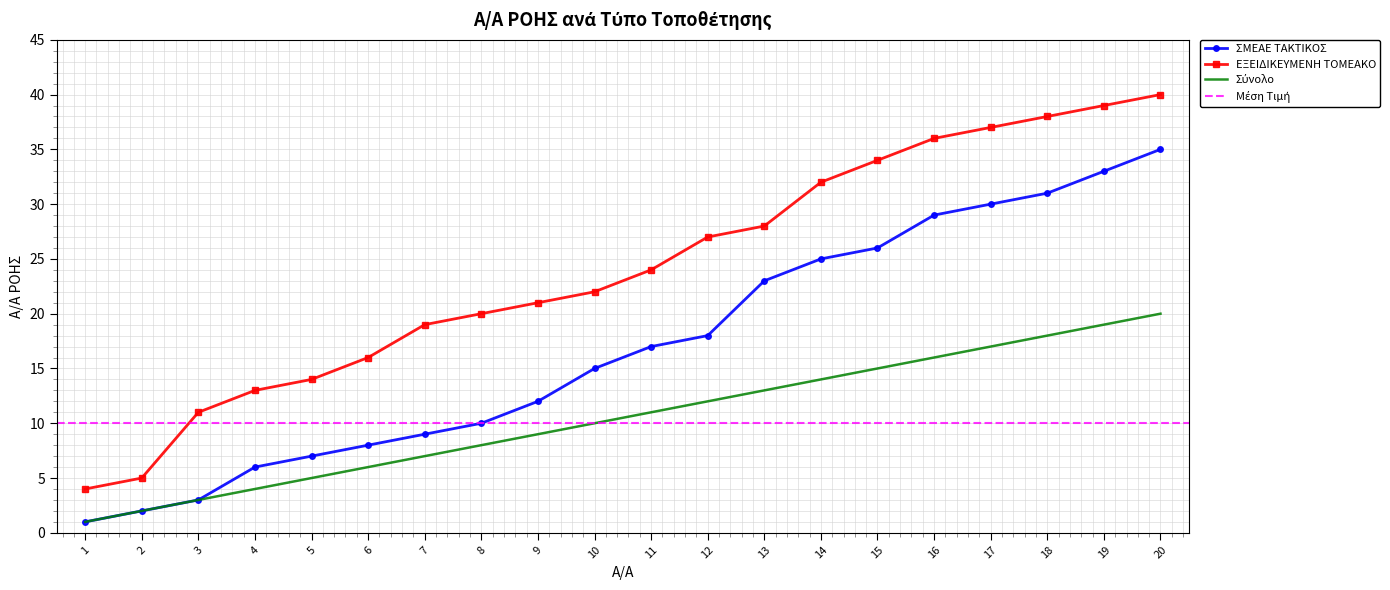

True or false: ΕΞΕΙΔΙΚΕΥΜΕΝΗ ΤΟΜΕΑΚΟ has more than 2 points higher than both neighbors.

False